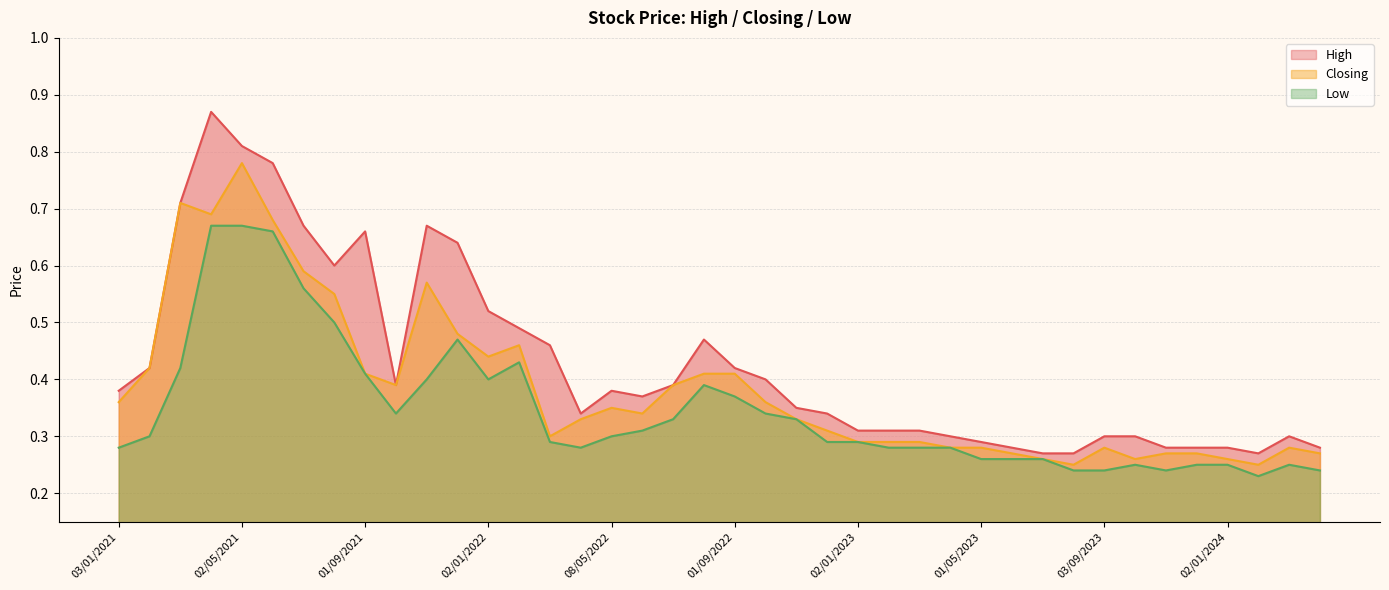

Which label corresponds to the smallest value in the chart?

01/02/2024